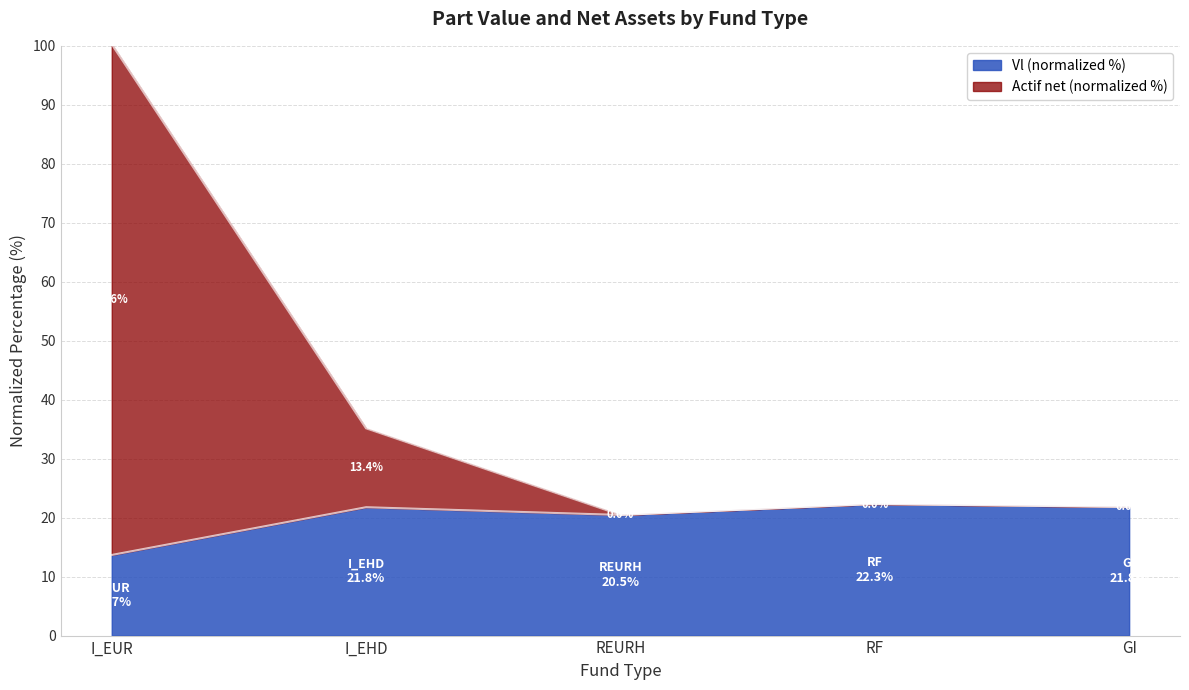

What is the greatest value displayed?

100.3